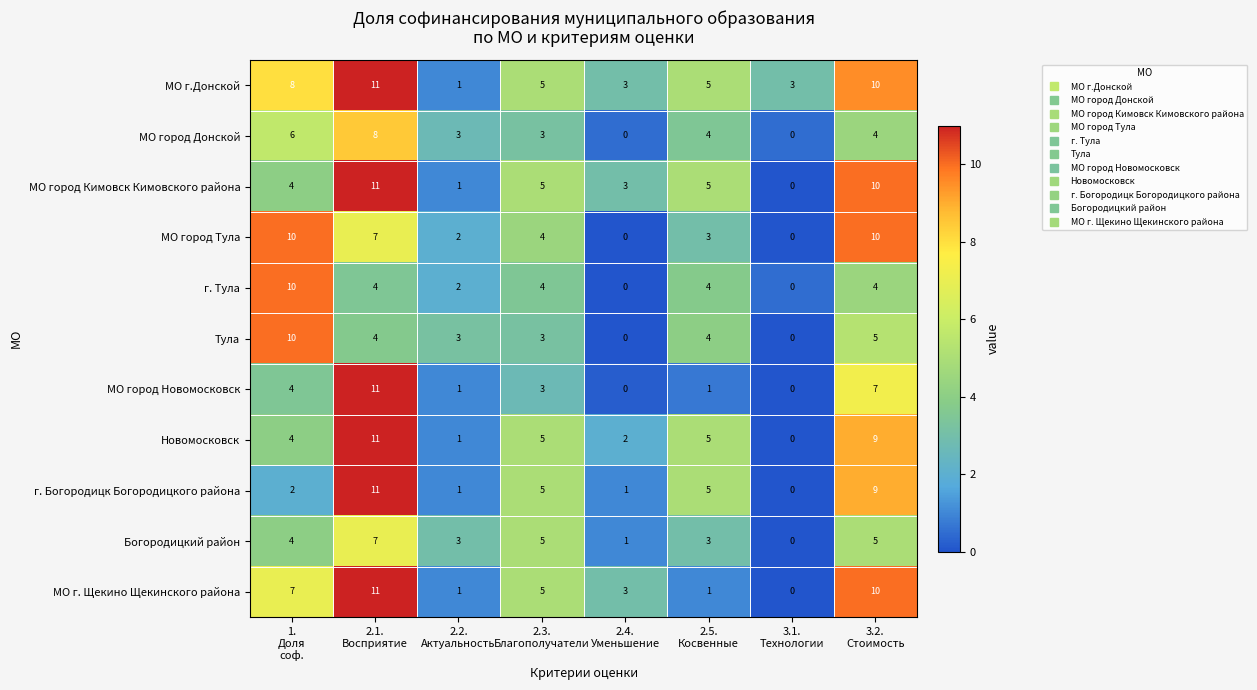

What is the maximum value shown in the chart?

11